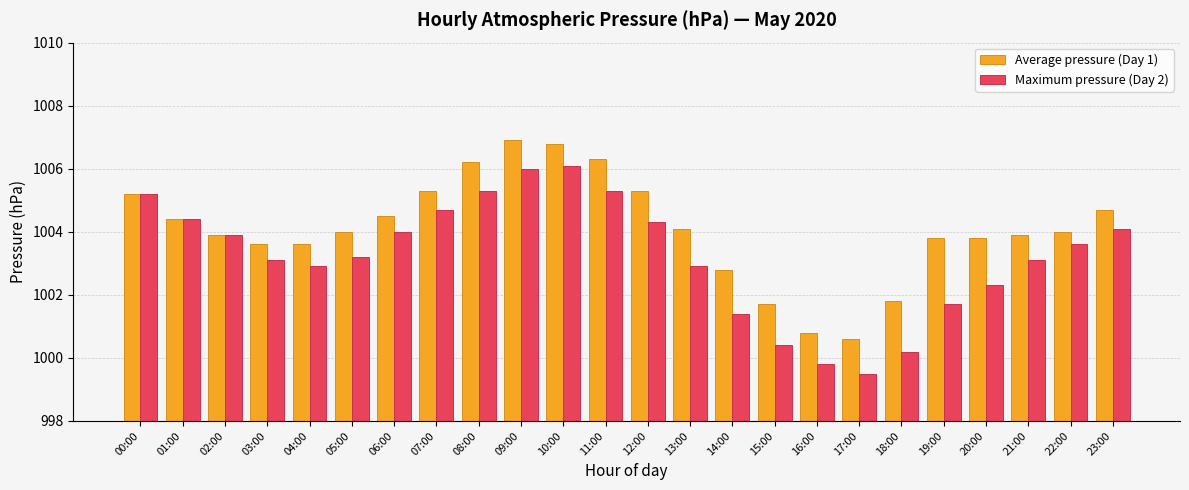

At how many categories does at least one series exceed 1001?

22